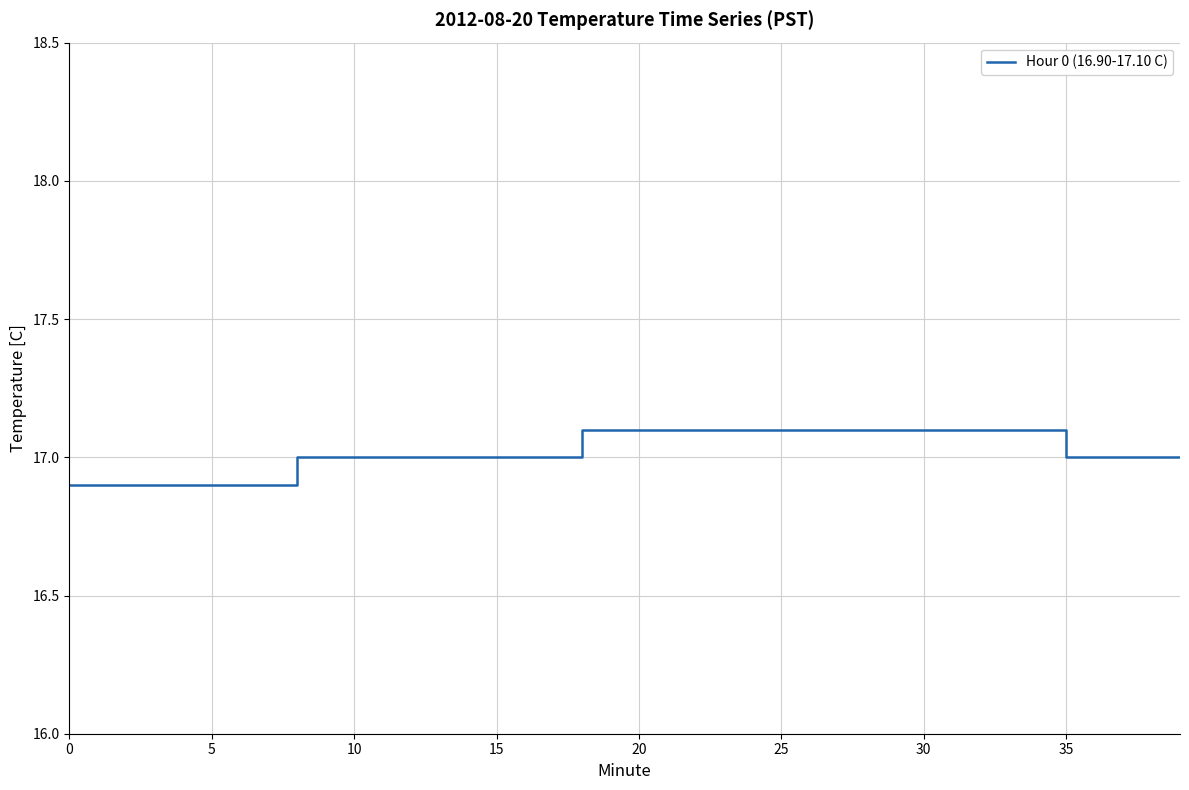

What is the maximum value shown in the chart?

17.1